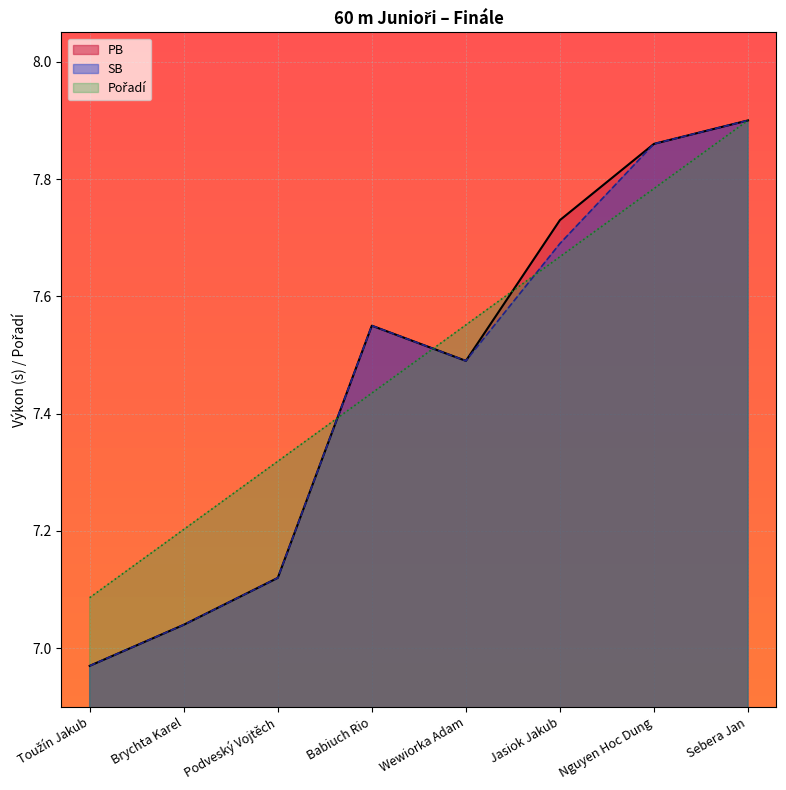

What is the total value across all series at Sebera Jan?

23.7